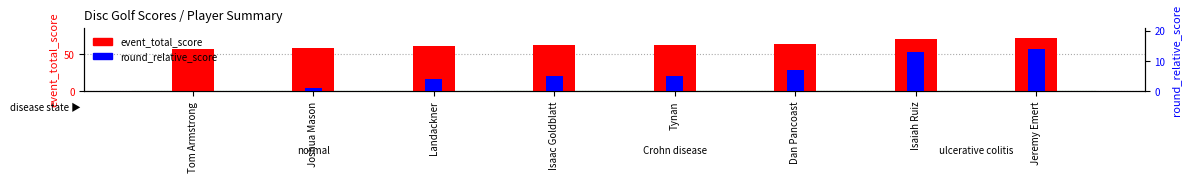

How many data points in round_relative_score are less than 5?

3